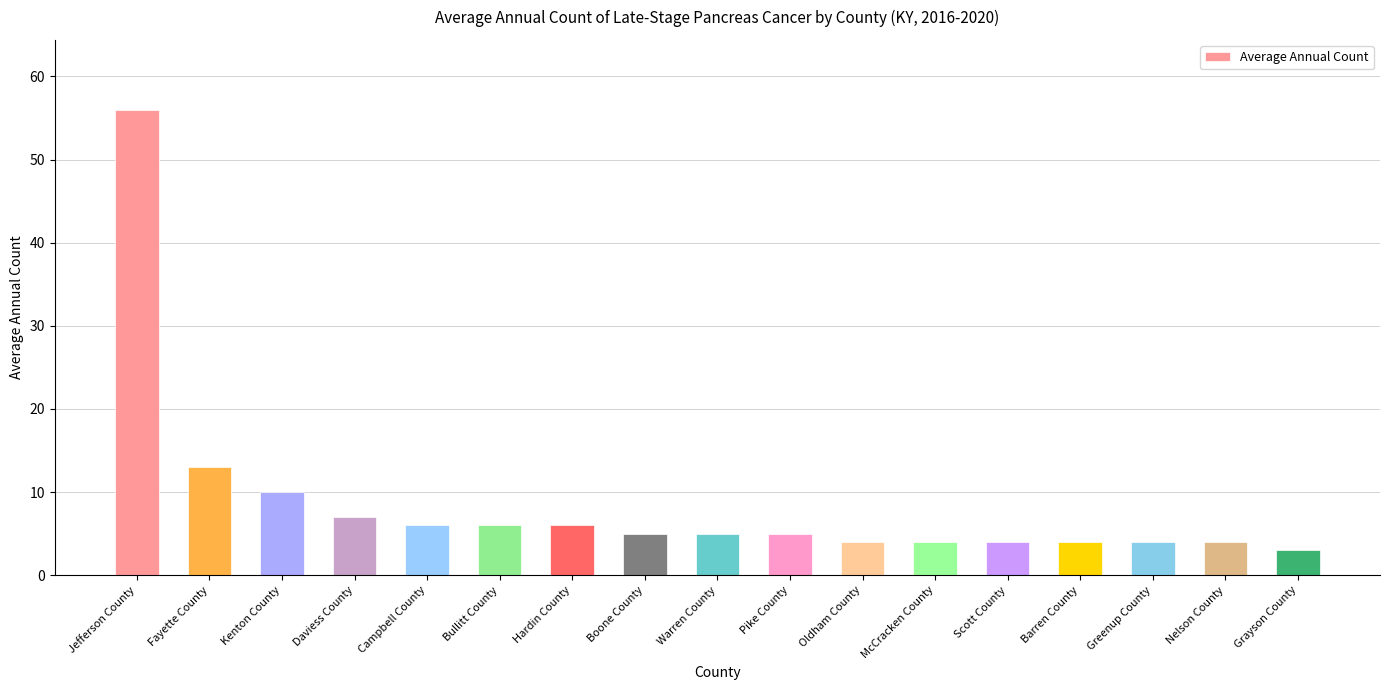

How many bars are there in total?

17